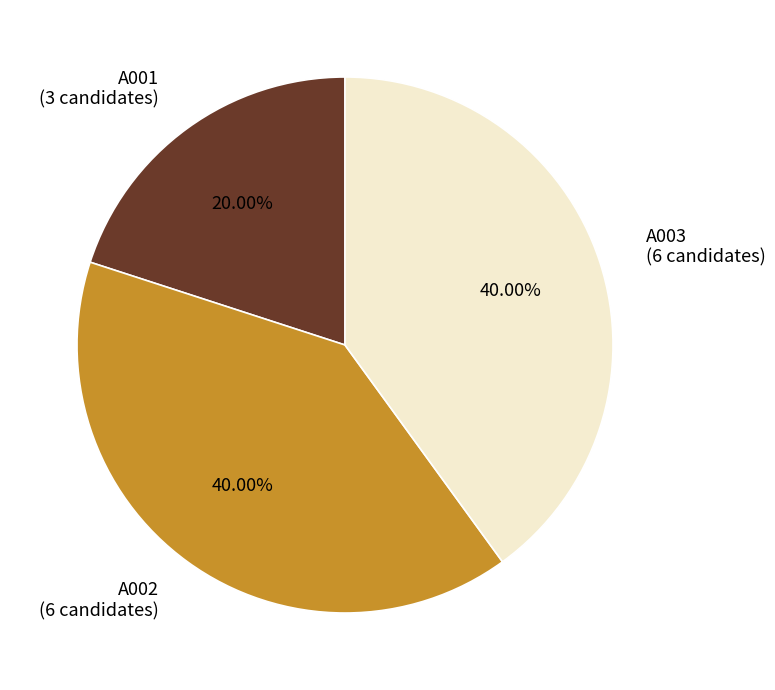

To the nearest percent, what portion does A003 represent?

40%